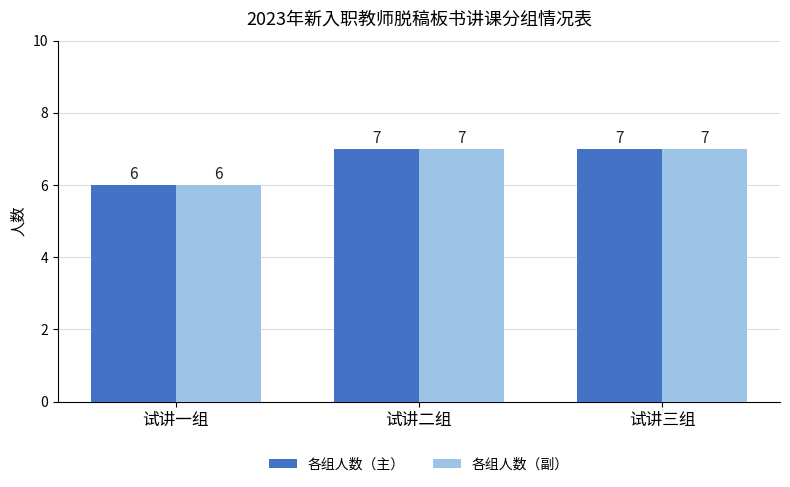

Are the bars grouped side by side (vs. stacked)?

Yes